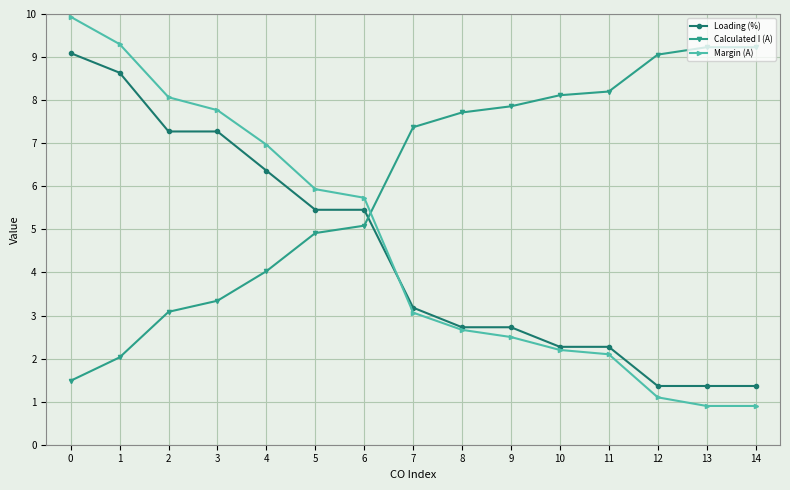

Which series ends up on top after the final intersection of Margin (A) and Calculated I (A)?

Calculated I (A)